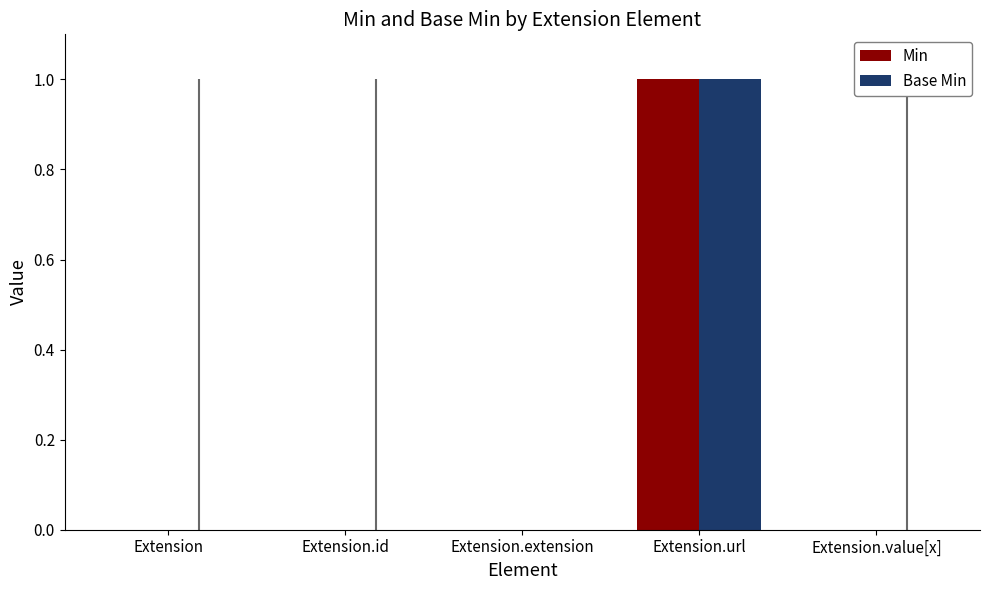

At which category is the sum across all series the highest?

Extension.url